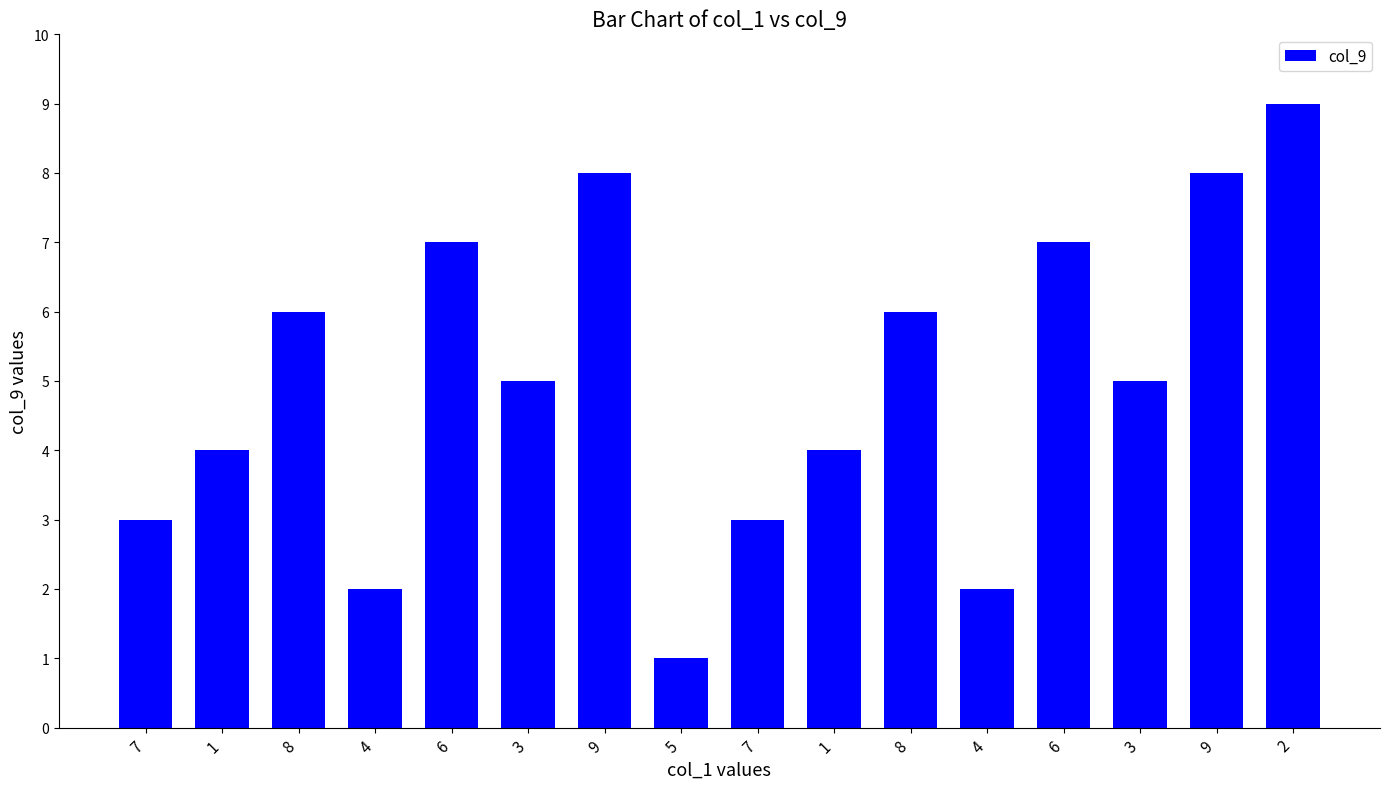

What is the difference between the maximum and minimum values?

8